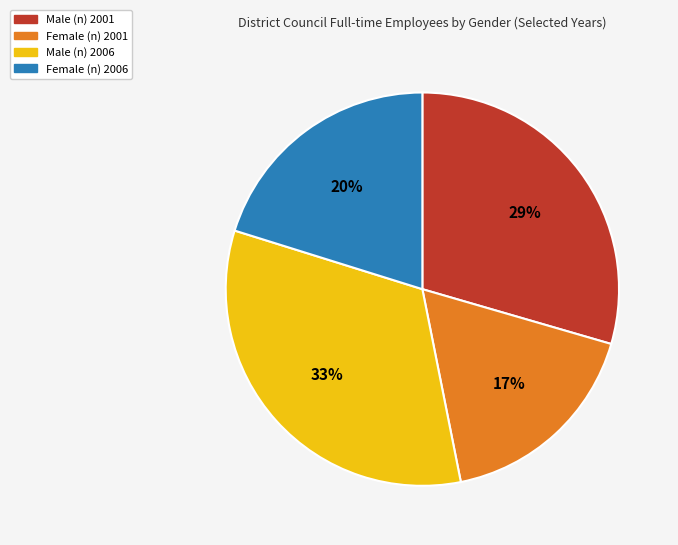

Combined, do Female (n) 2006 and Female (n) 2001 account for over 50%?

No